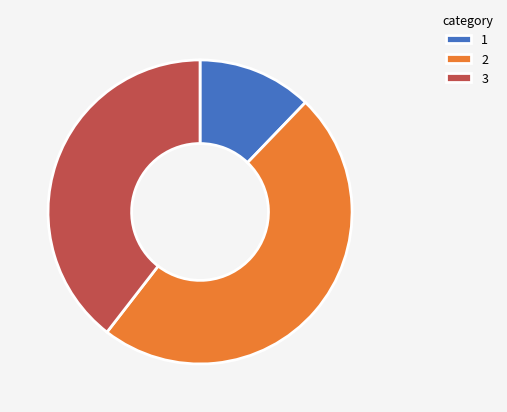

Do 1 and 3 together represent more than half of the pie?

Yes